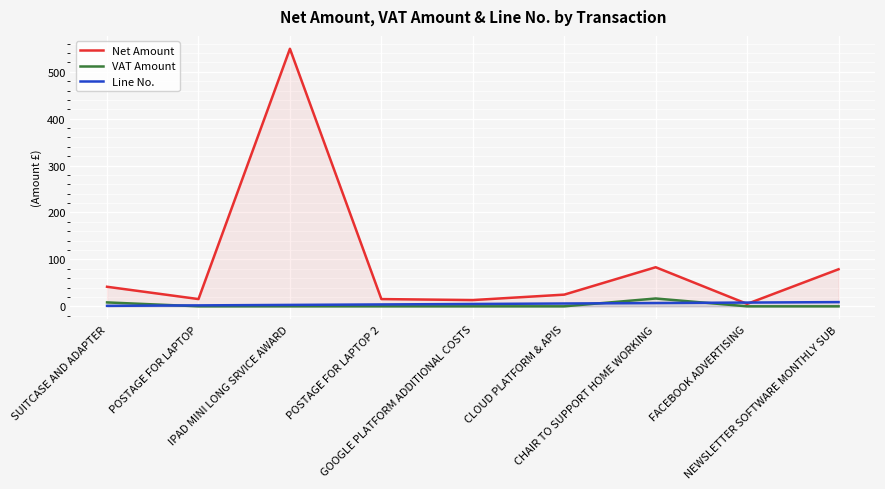

Where is the first local maximum for Net Amount?

IPAD MINI LONG SRVICE AWARD